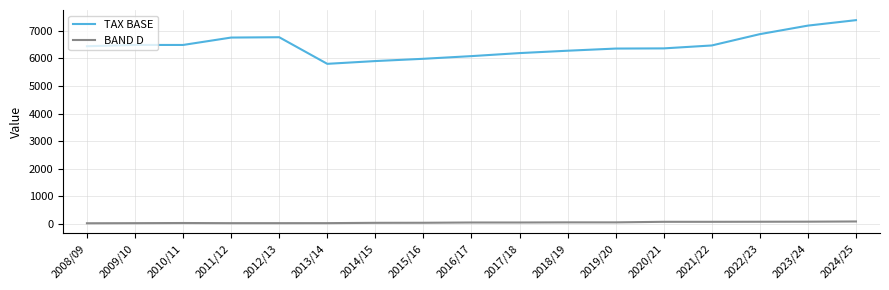

True or false: BAND D and TAX BASE cross at least once.

False